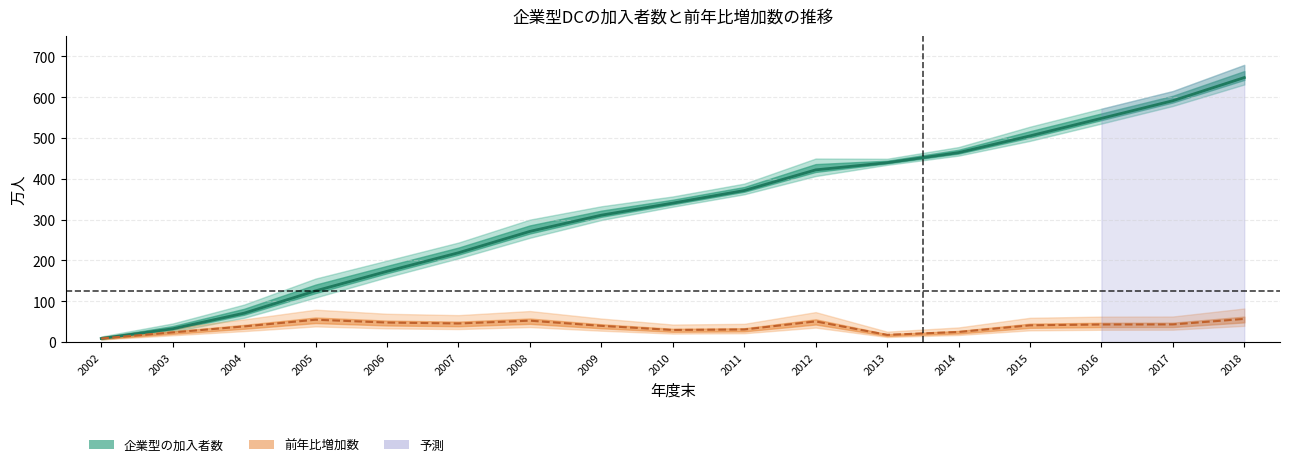

True or false: 前年比増加数 and 企業型の加入者数 cross at least once.

False